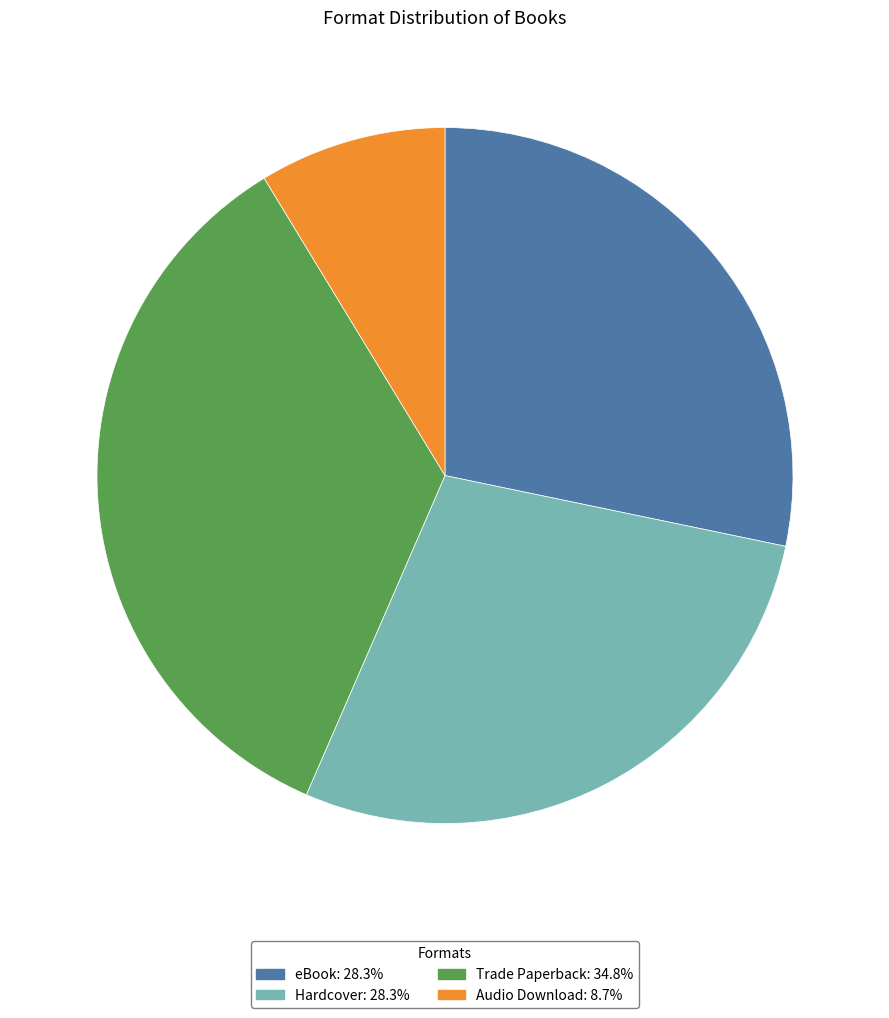

Count the number of slices in the pie.

4